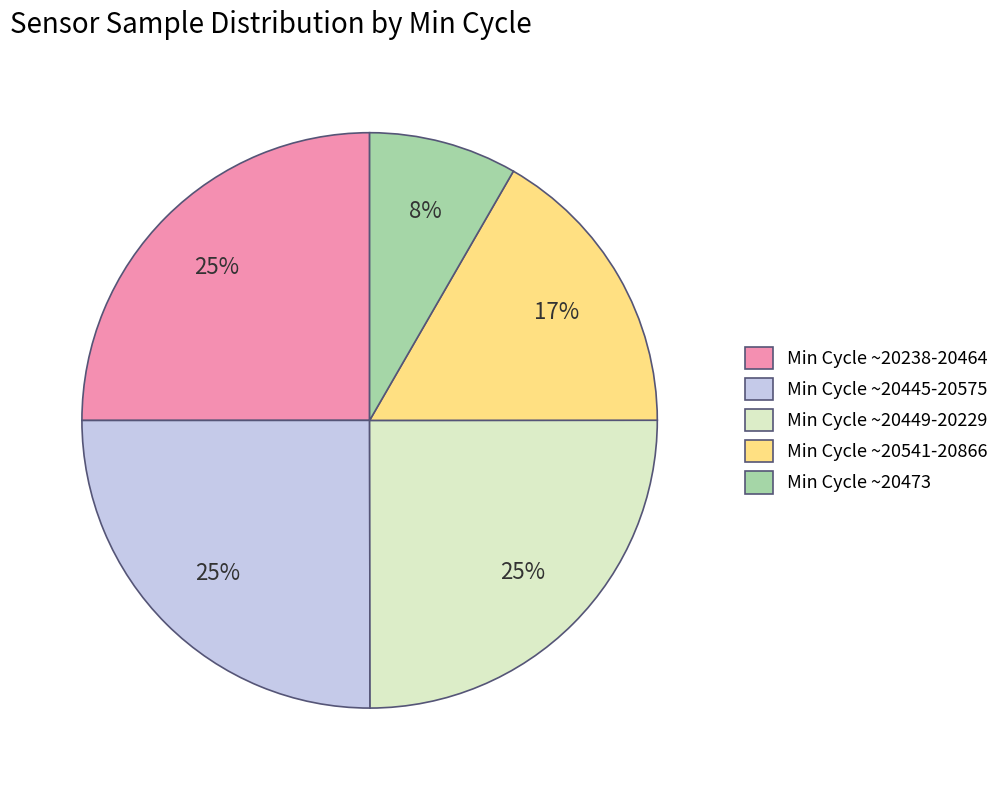

Which slice is the smallest?

Min Cycle ~20473